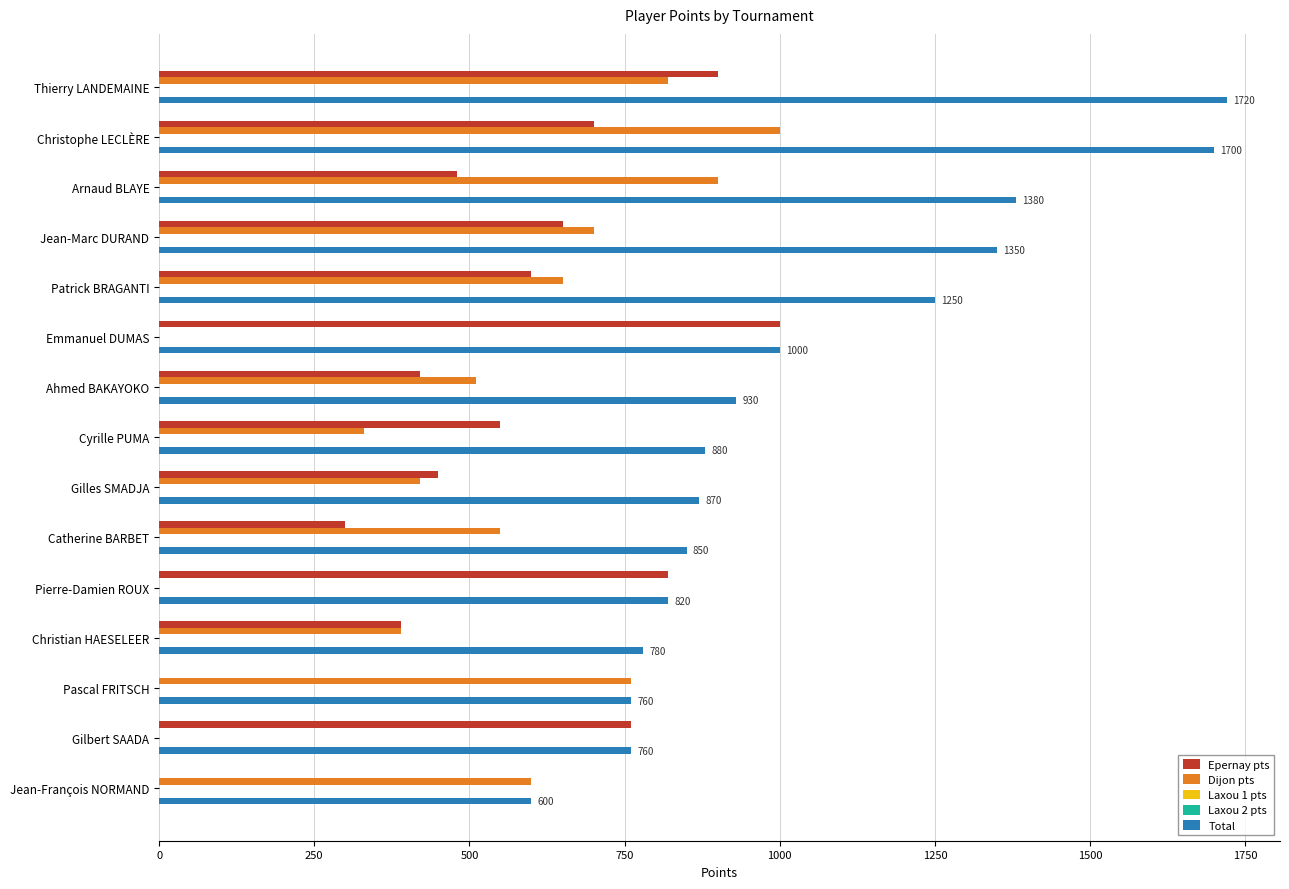

True or false: Laxou 2 pts has a value of 0.1 at 250.

False